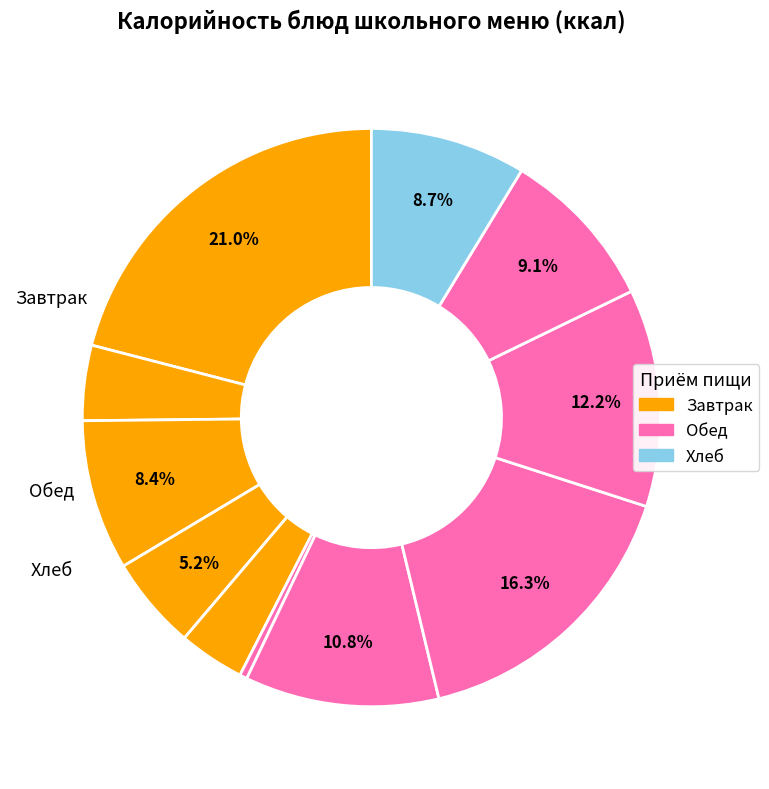

To the nearest percent, what is the average slice percentage?

9%